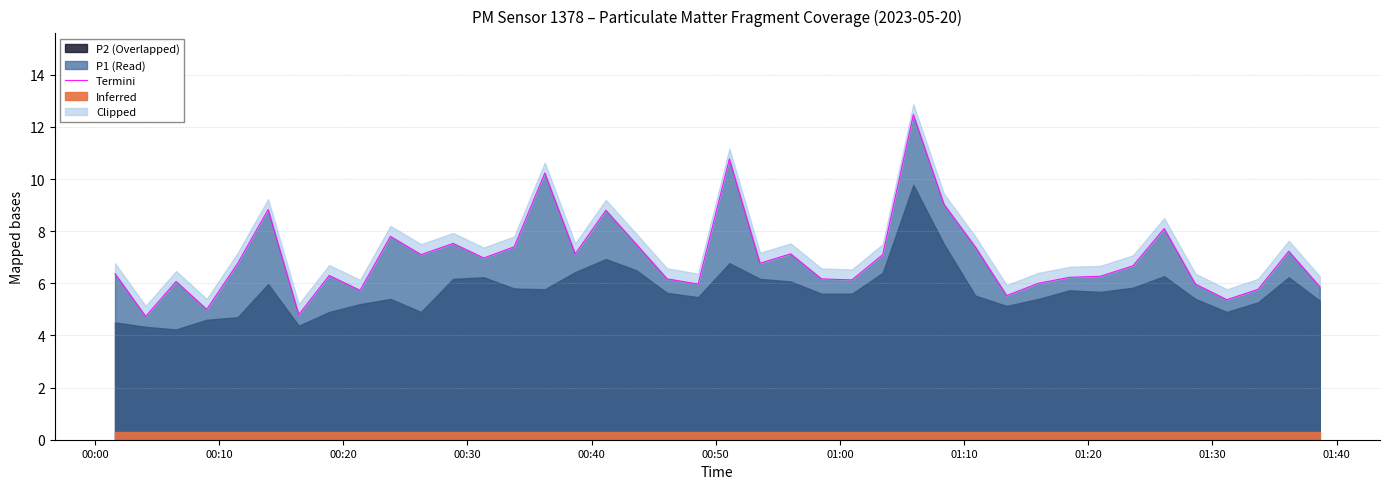

How many lines are shown in the chart?

1